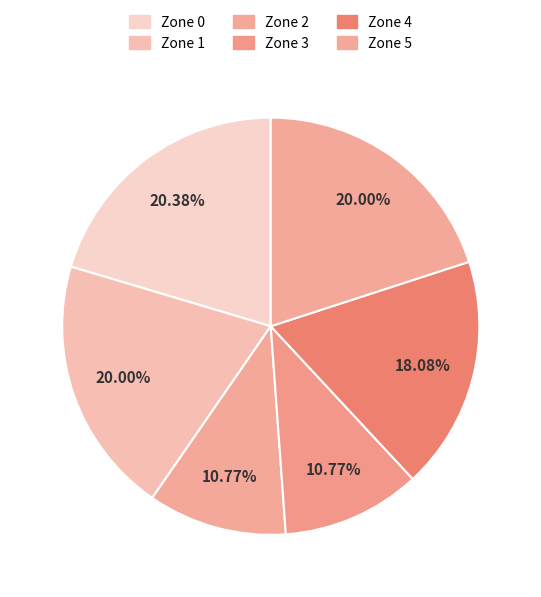

How many slices are in this pie chart?

6